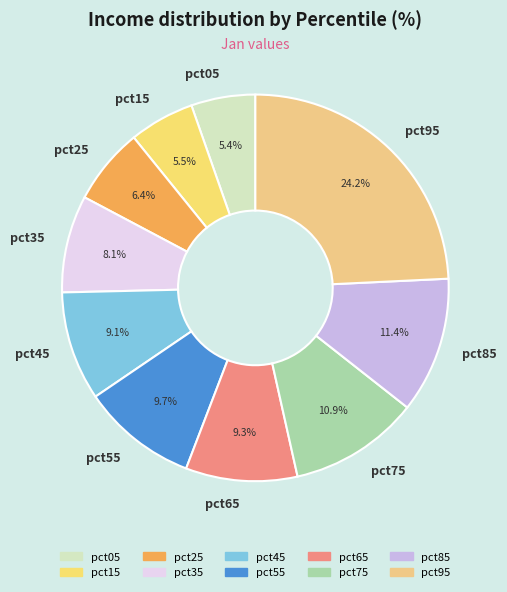

What percentage is NOT represented by pct15?

94.5%